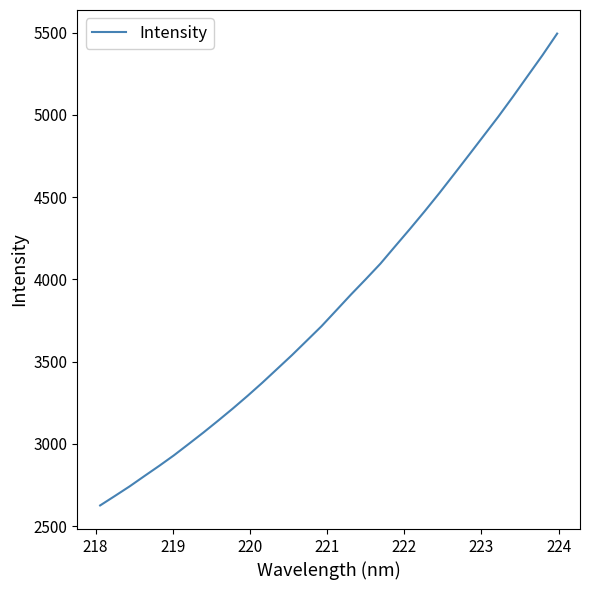

True or false: there are more than 2 points higher than both neighbors.

False